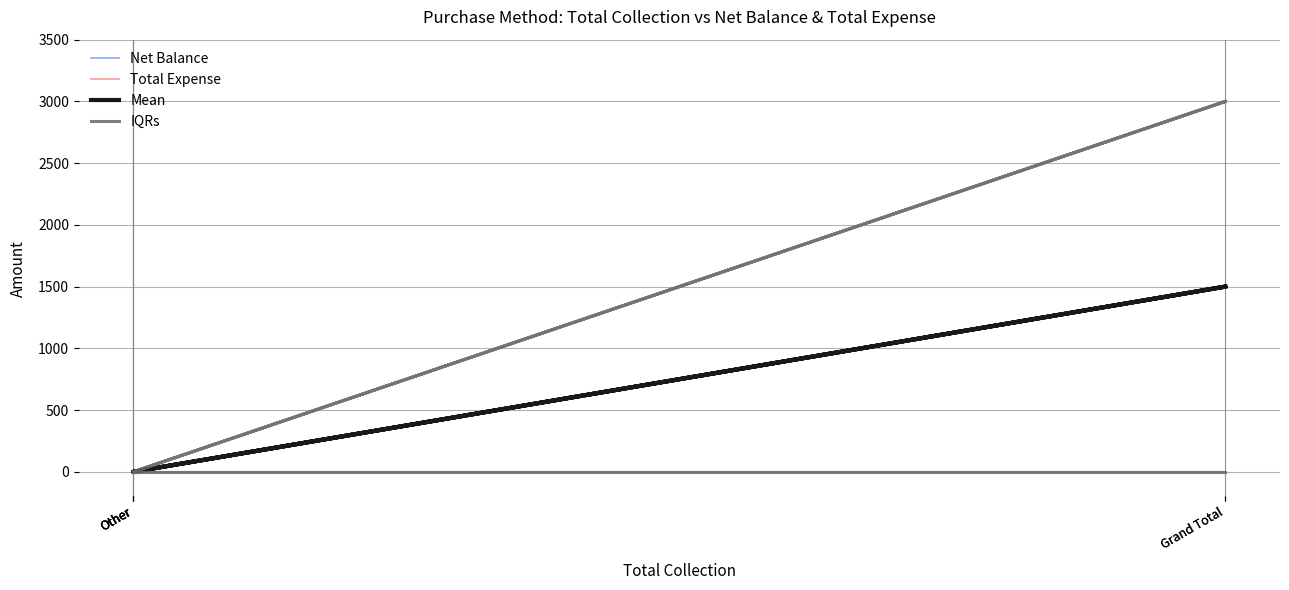

Which series changed the most between Other and Grand Total?

Net Balance